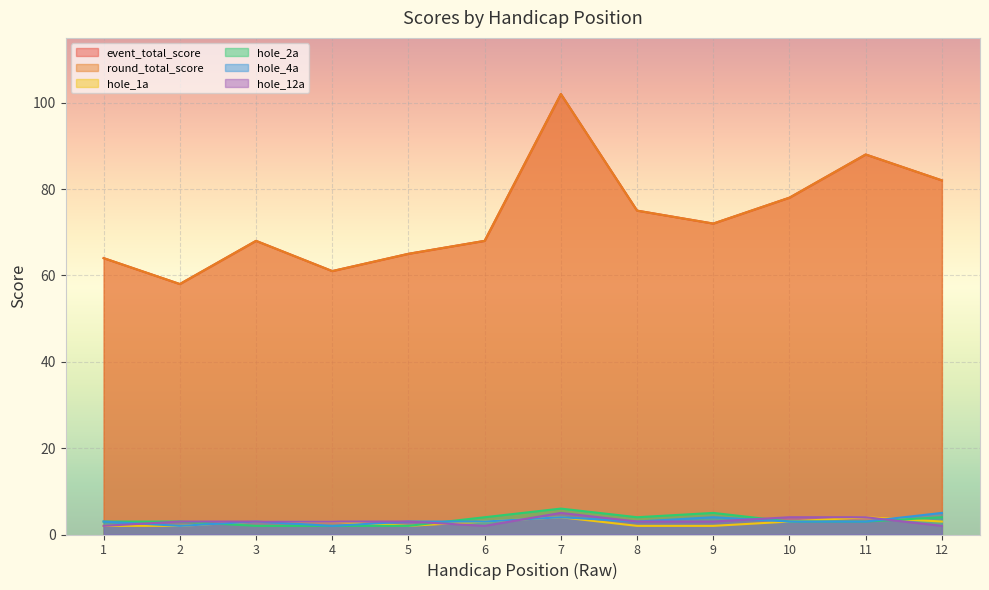

The hole_4a series shows 1 at 10. True or false?

False